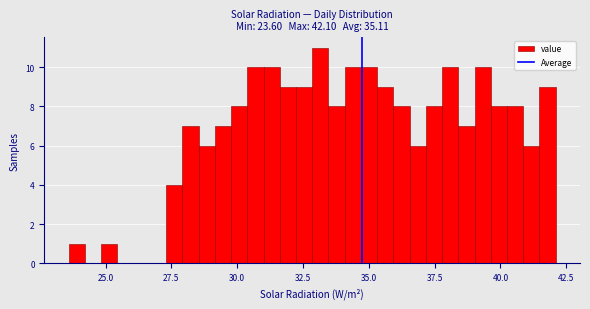

Read against the x-axis, roughly where is the centre of the tallest bar?

33.0